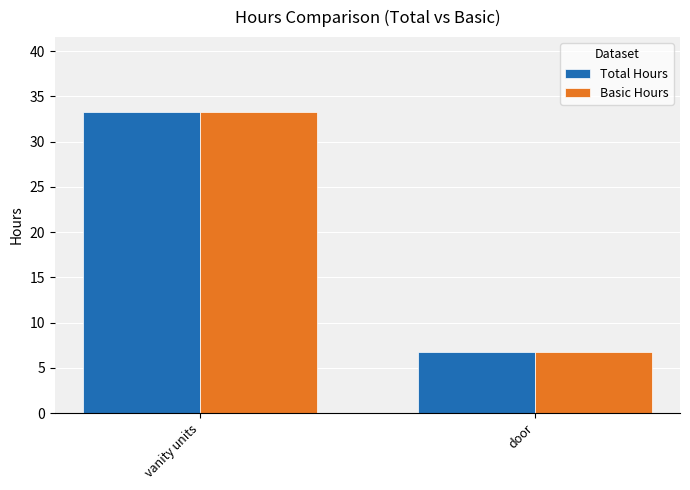

True or false: Basic Hours has a value of 11.9 at vanity units.

False